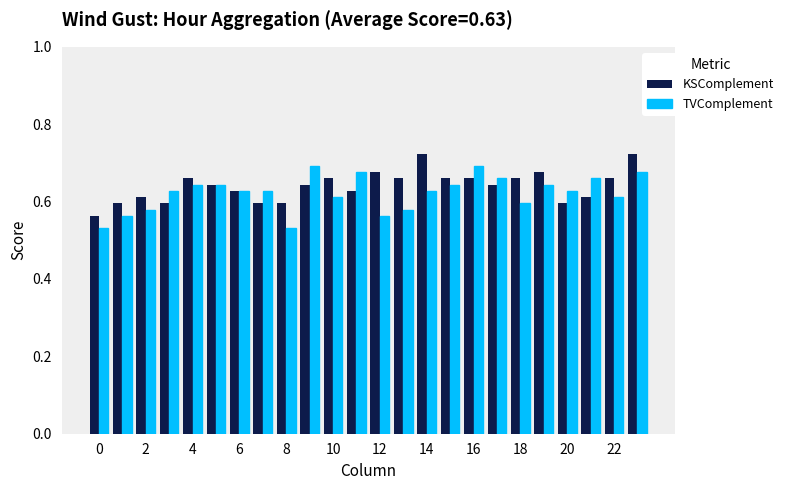

What is the sum of all KSComplement values?

15.4